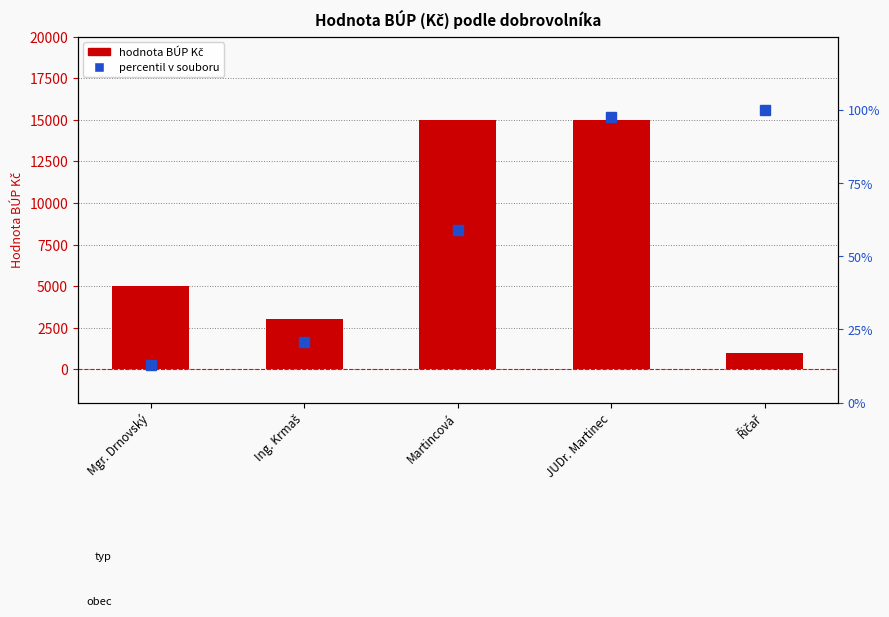

Reading right to left, what are all the values shown in this chart?

hodnota BÚP Kč: 1000.0	15000.0	15000.0	3000.0	5000.0
percentil v souboru: 100.0	97.4	59.0	20.5	12.8